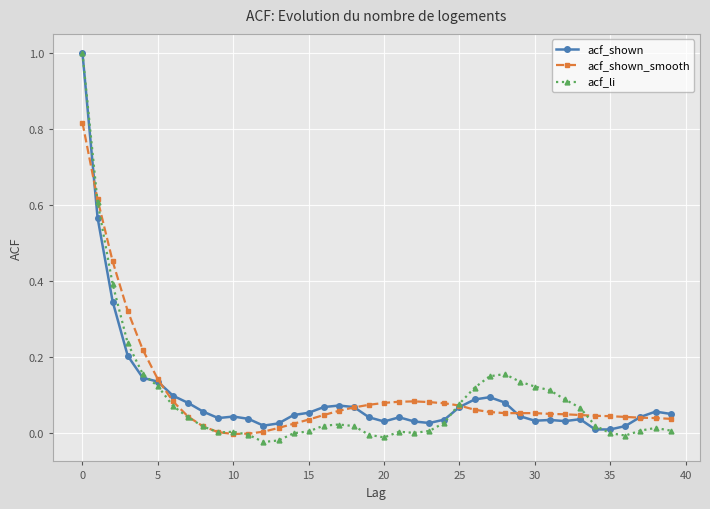

True or false: acf_shown has more than 0 points higher than both neighbors.

True